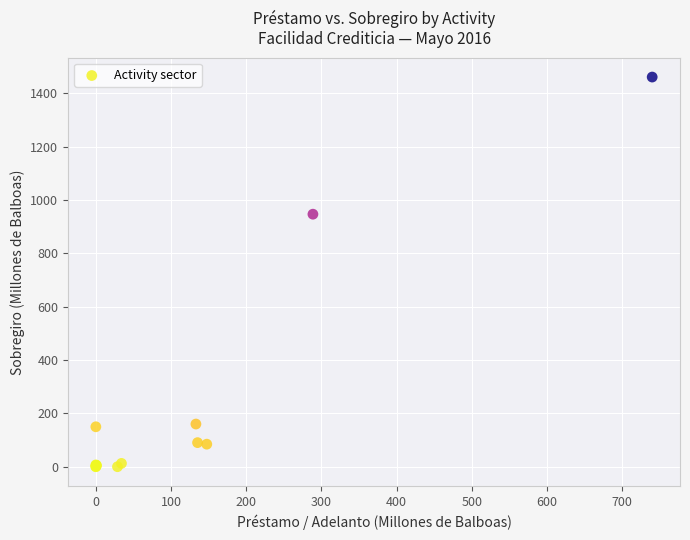

What Y value in the scatter plot is closest to 730?

946.8